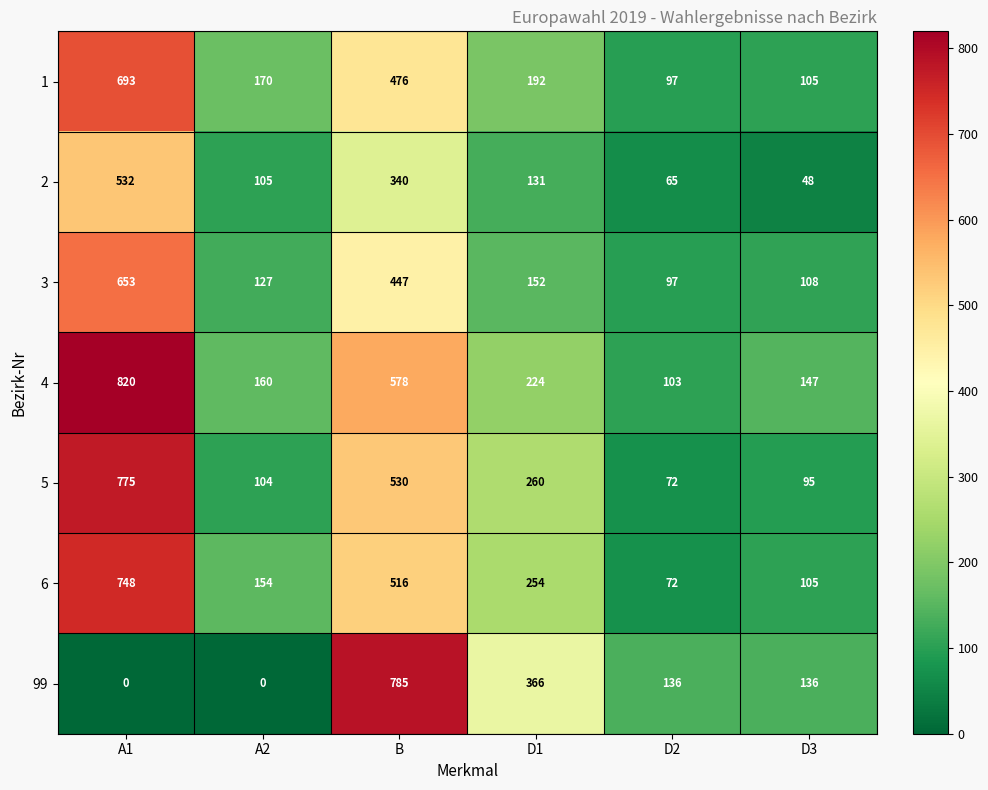

The value of 3 at A1 is 653. True or false?

True